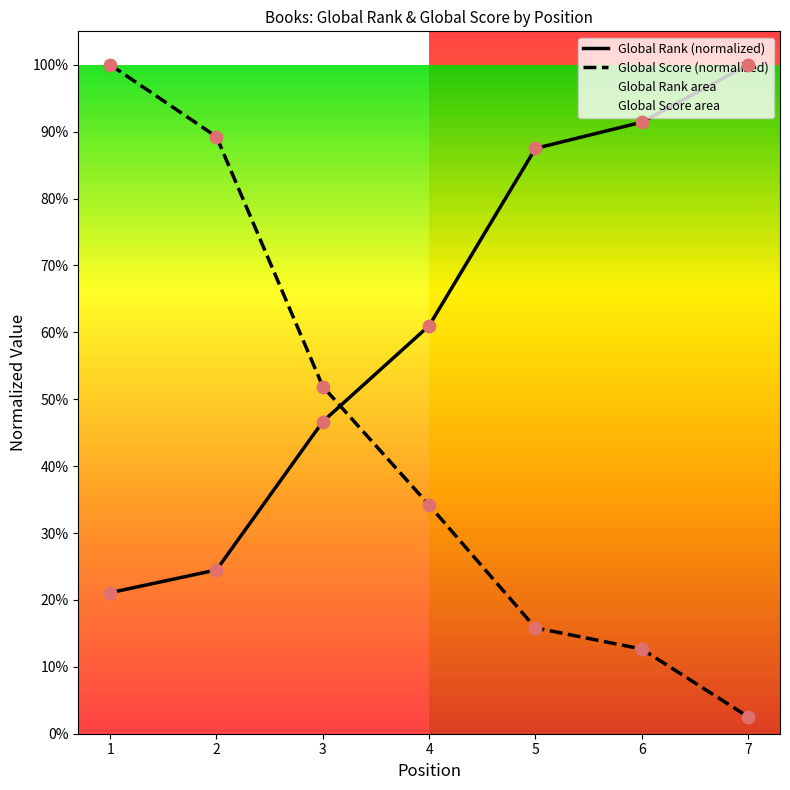

Which series has the widest spread of Y values?

Global Score (normalized)